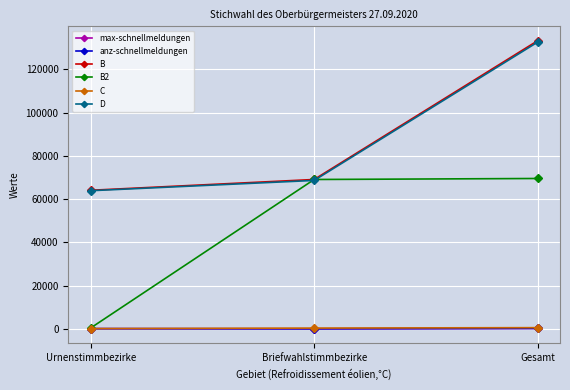

Is this an area chart (filled region under the line)?

No